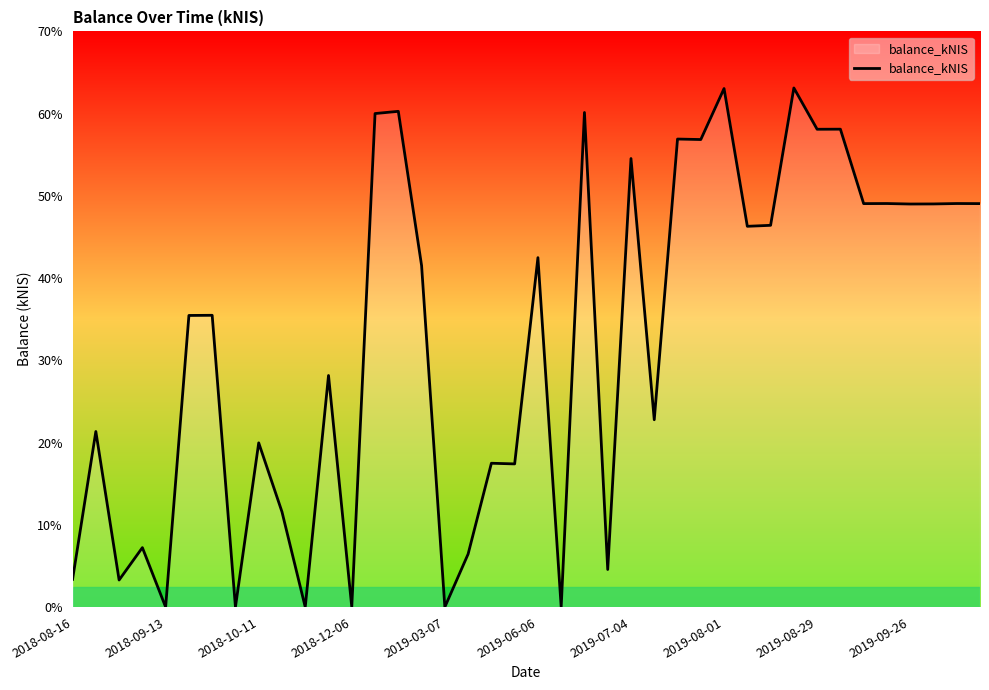

What is the difference between the maximum and minimum values?

63.1